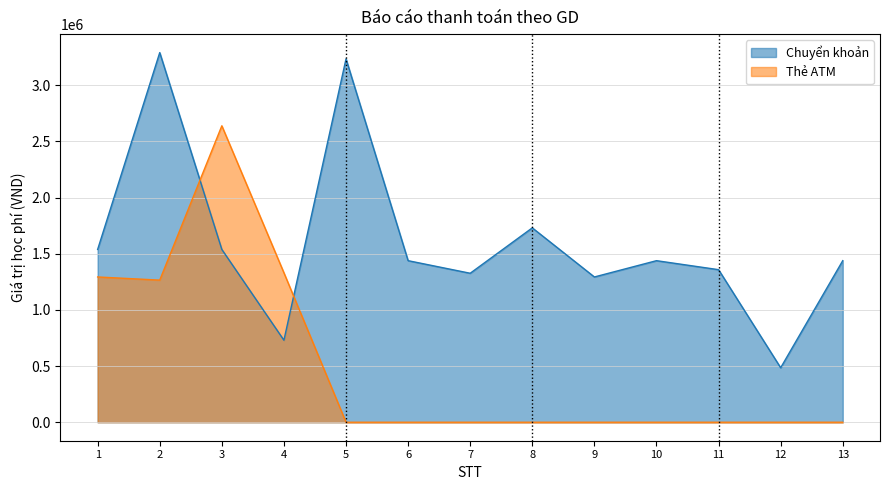

What value does the Thẻ ATM series have at 3, to the nearest 10?

2638400